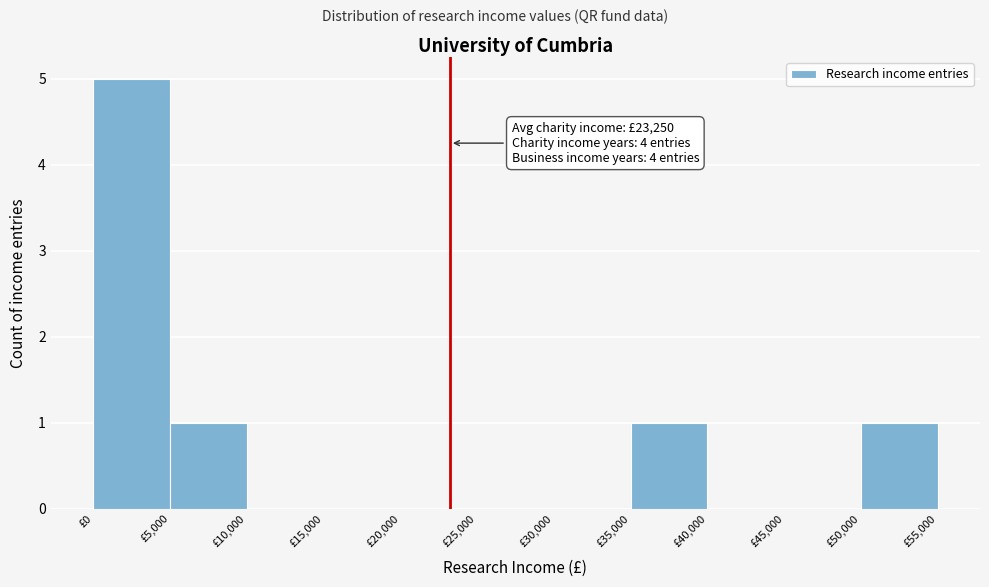

Over which range of the x-axis is the bar tallest?

0 to 5000